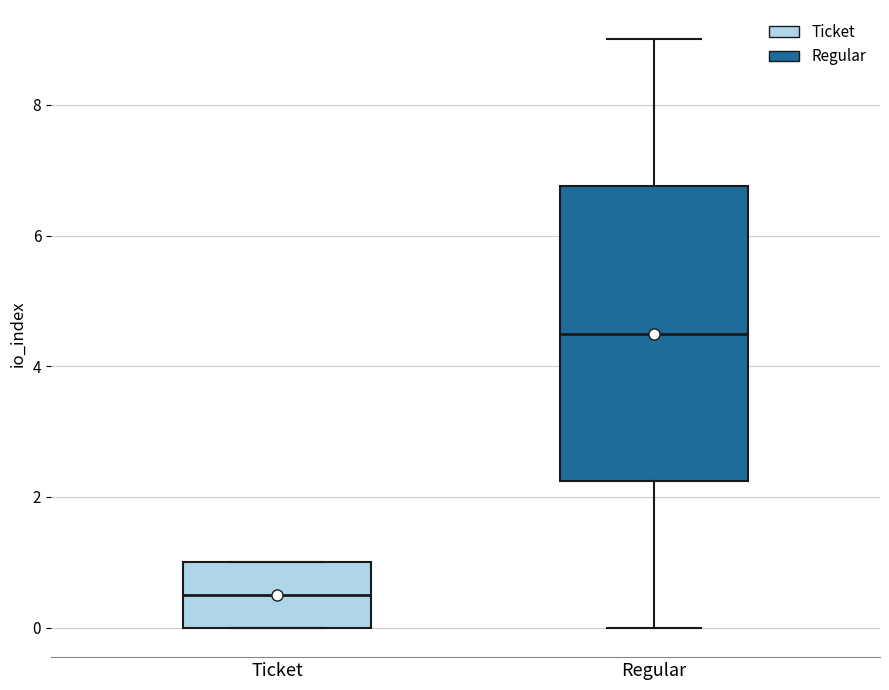

Which box has the highest median line?

Regular